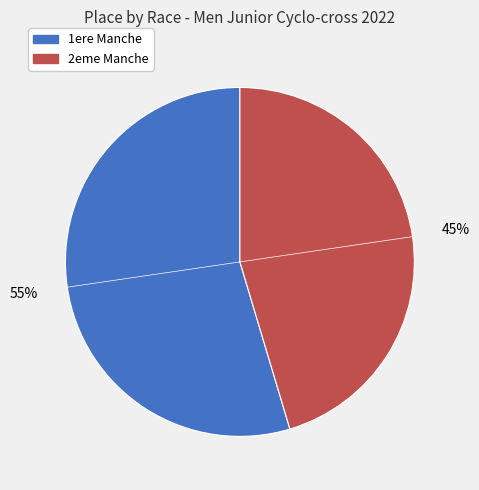

Is there any slice that represents more than half of the pie?

Yes